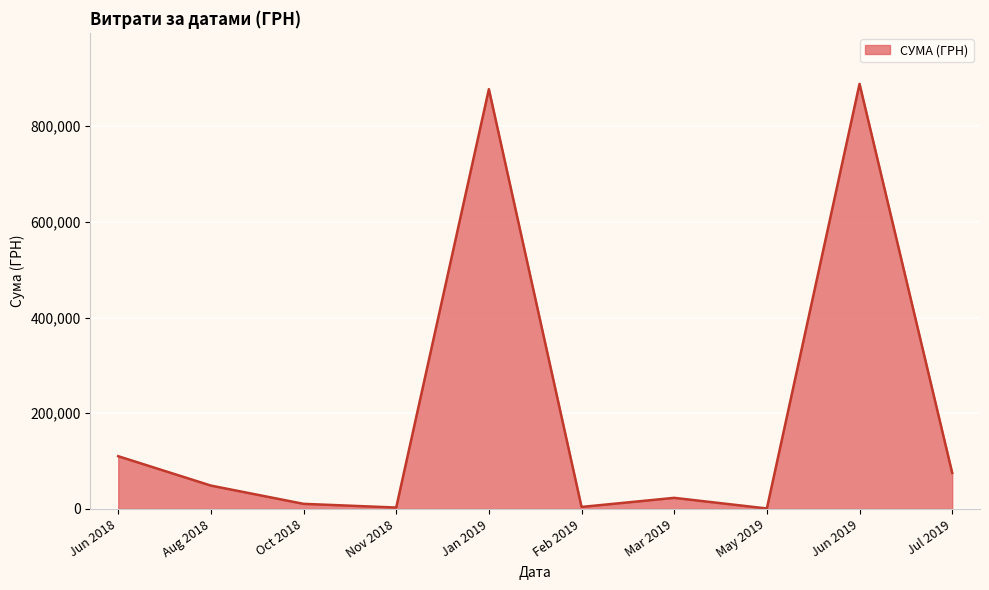

Where is the data nearest to the value 444646?

Jun 2018